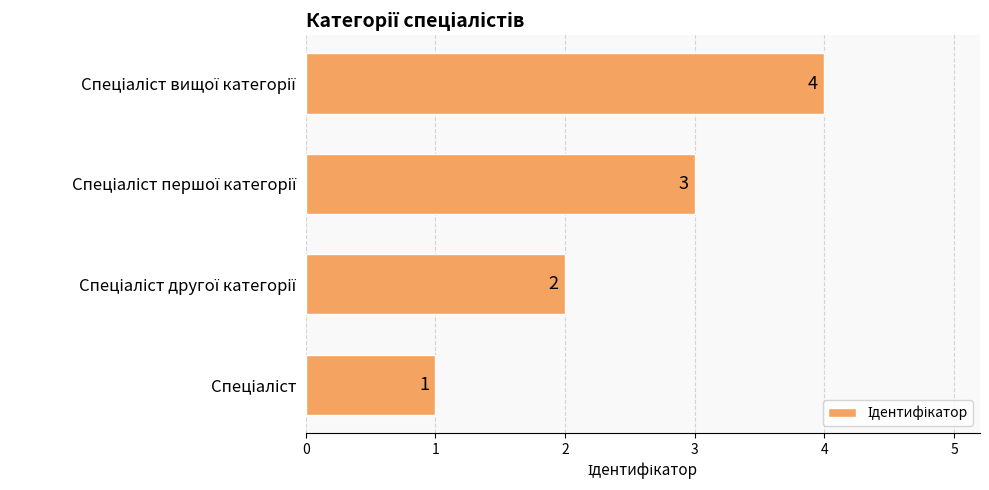

What is the sum of all values?

10